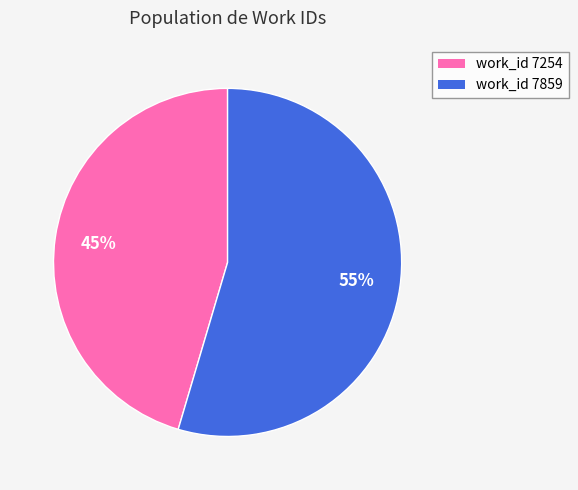

What is the ratio of the value at work_id 7859 to the value at work_id 7254?

1.2